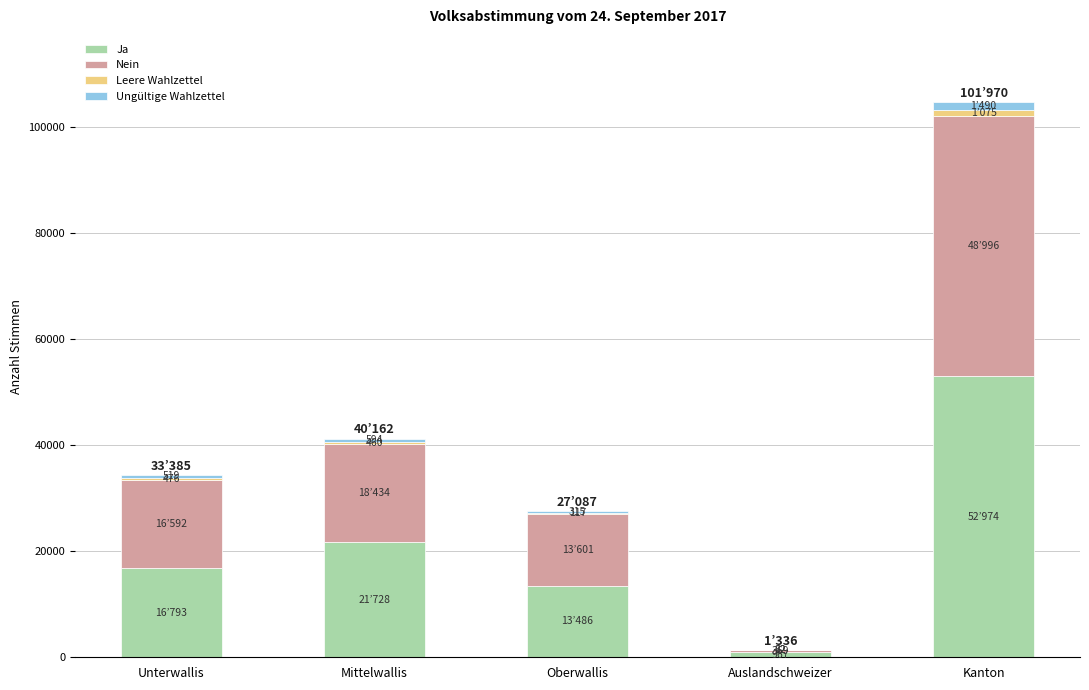

Are the bars horizontal?

No